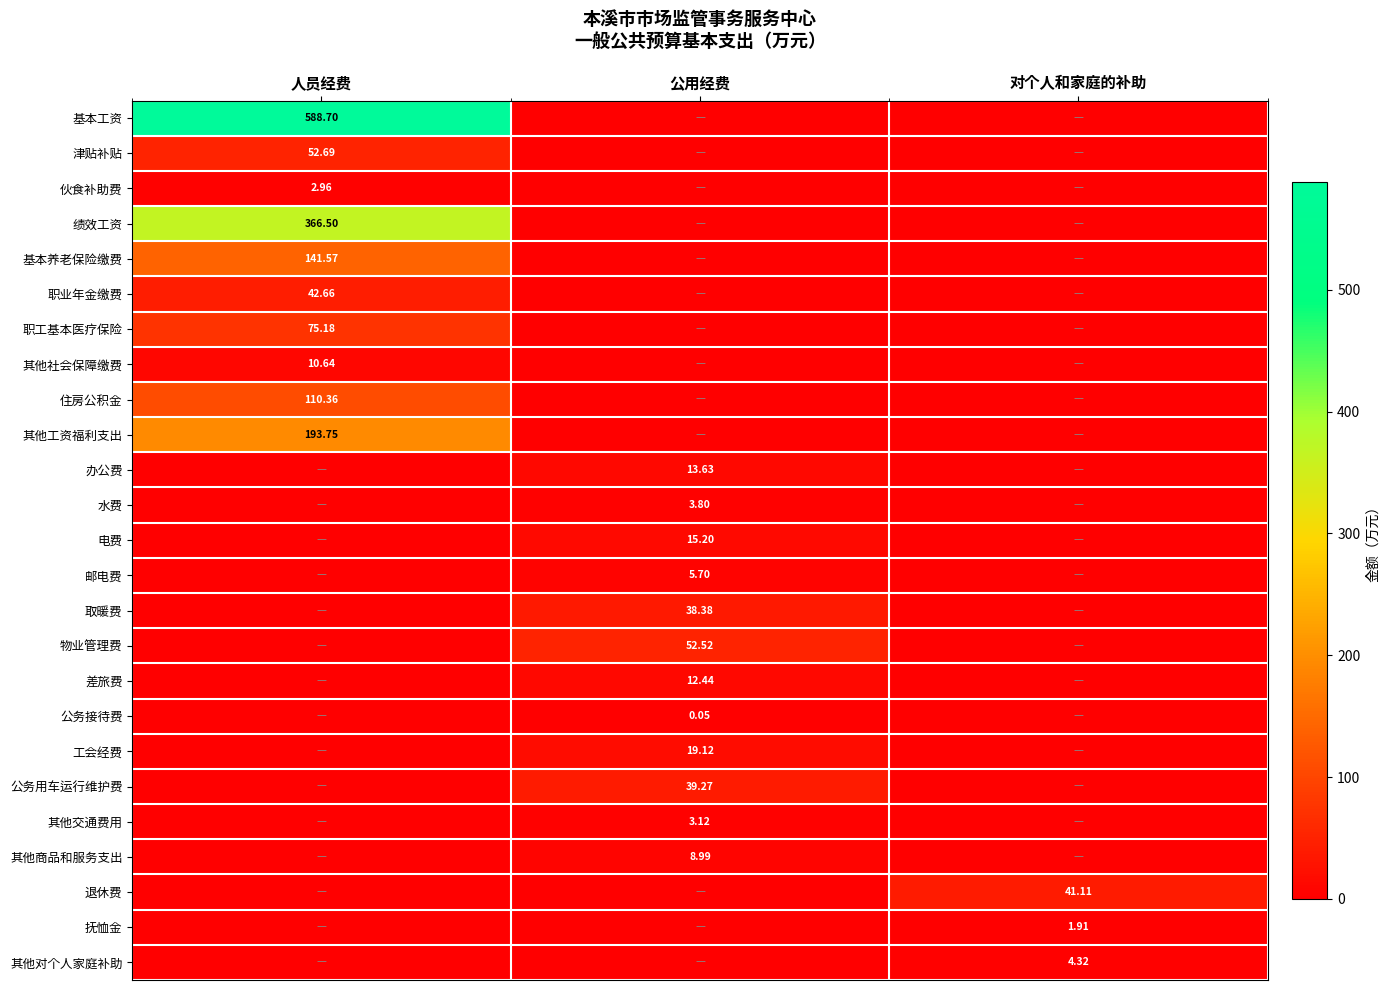

Is the value of 抚恤金 at 对个人和家庭的补助 greater than the value of 其他对个人家庭补助 at 对个人和家庭的补助?

No